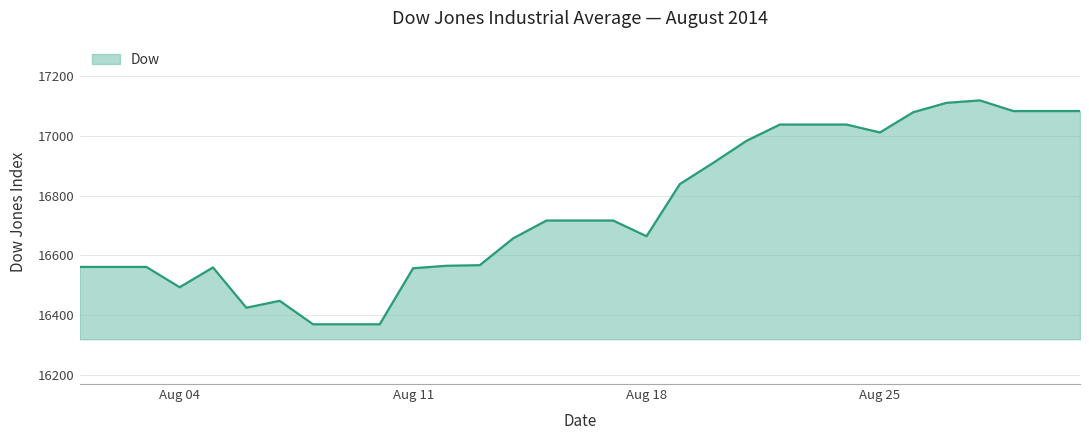

What is the smallest value displayed?

16369.7